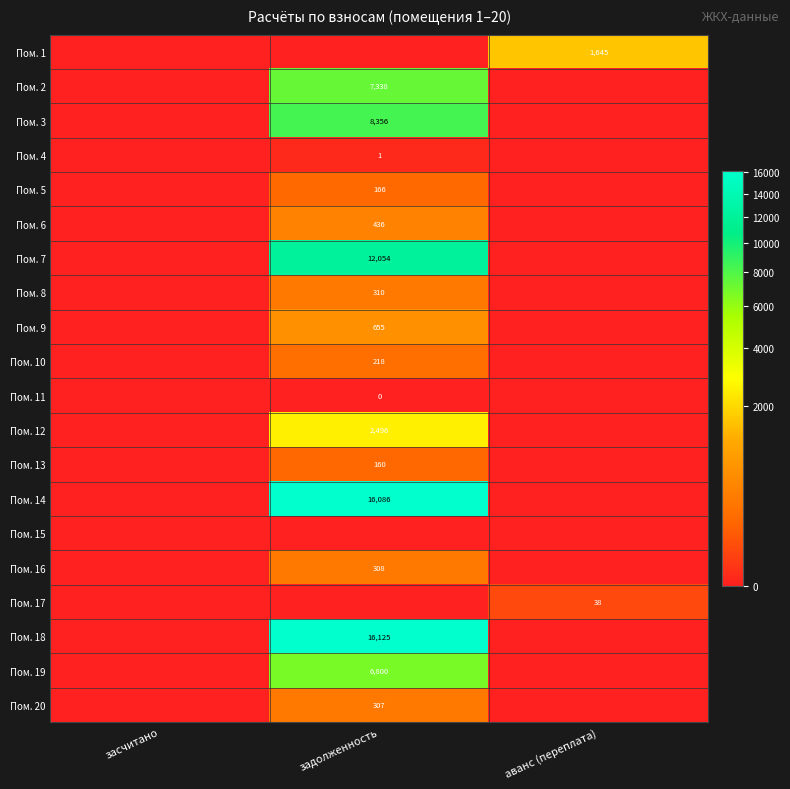

Is it true that Пом. 16 equals 308 at задолженность?

True